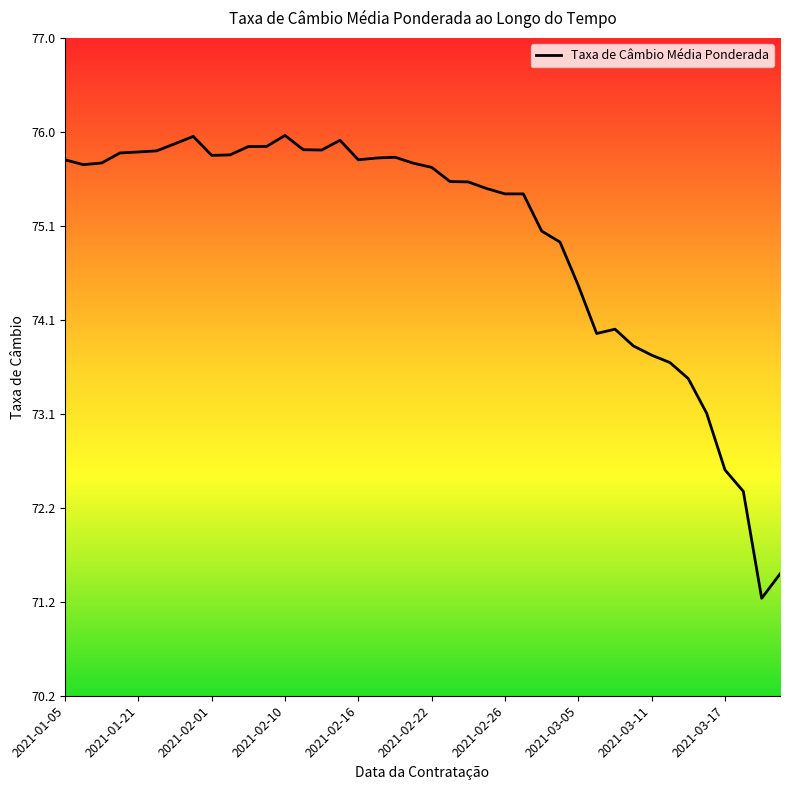

What is the maximum value shown in the chart?

76.0